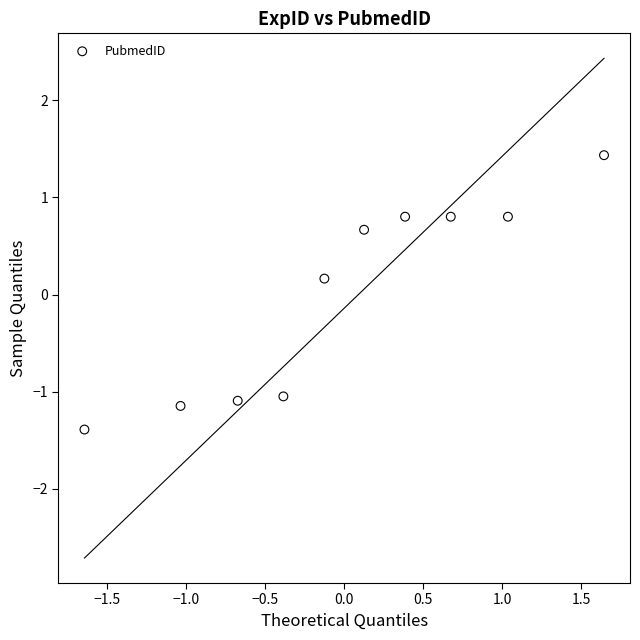

What is the range of X values (max minus min)?

3.3